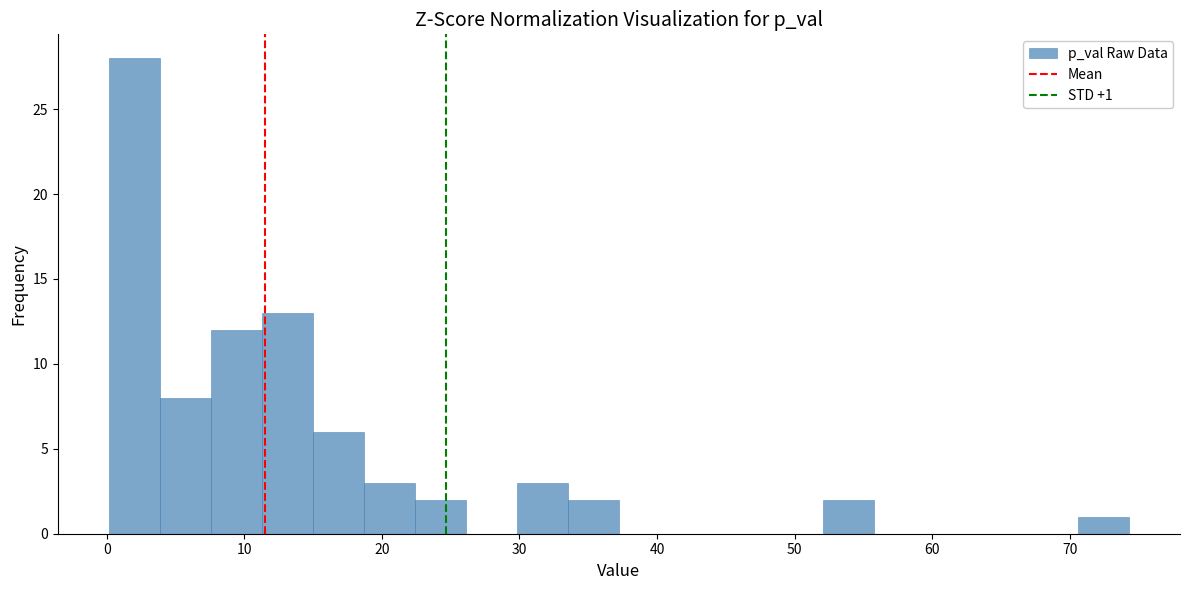

Read against the x-axis, roughly where is the centre of the tallest bar?

2